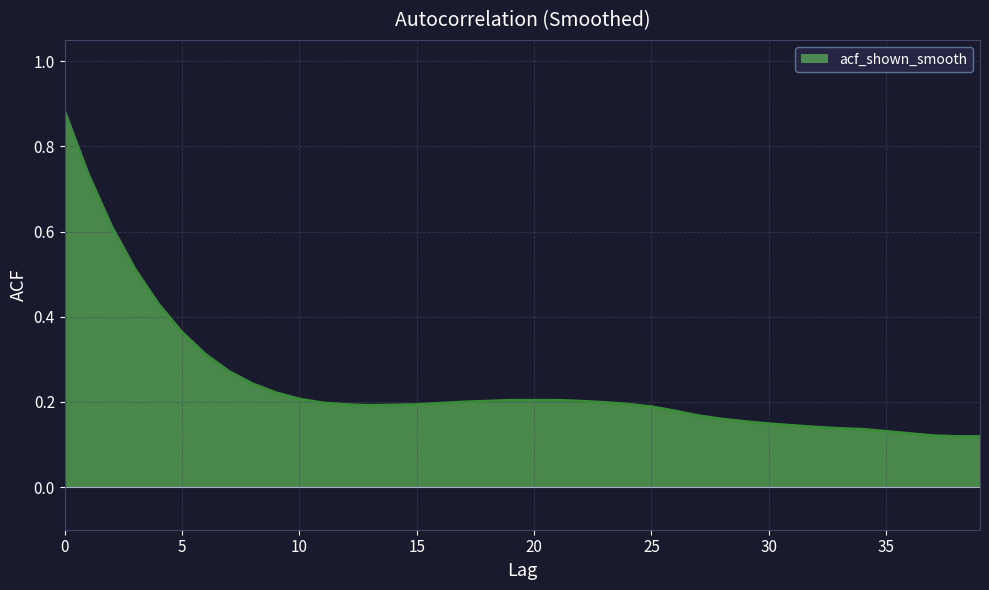

What is the difference between the maximum and minimum values?

0.8